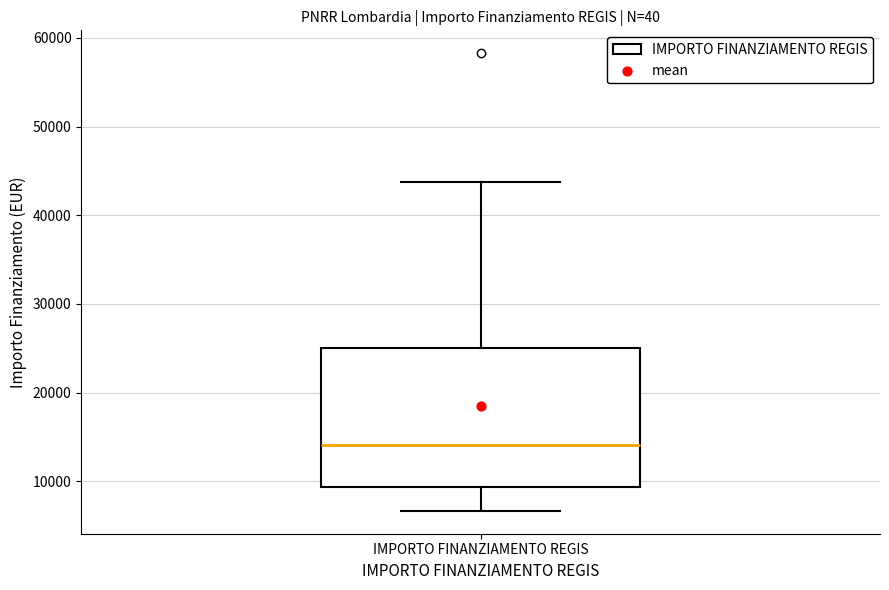

Where does the upper whisker of the box for IMPORTO FINANZIAMENTO REGIS end on the y-axis? The values are not printed on the chart, so give them approximately, as read against the axis.

44000